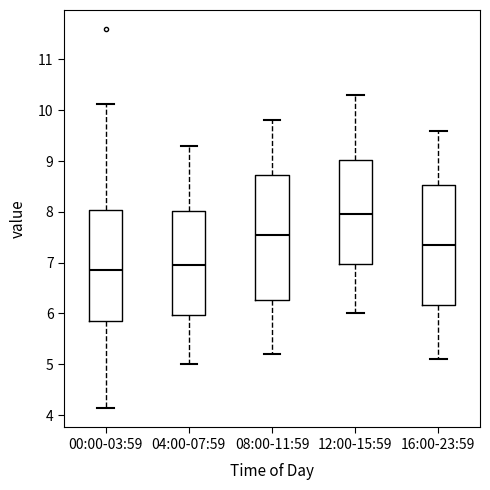

Which box's median line is the lowest?

00:00-03:59